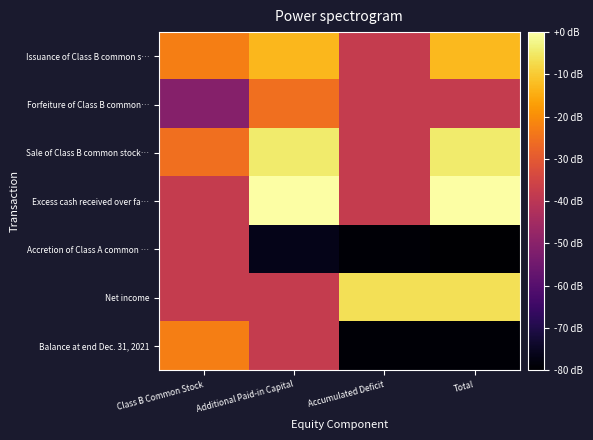

Which has a higher value, Additional Paid-in Capital or Accumulated Deficit?

Additional Paid-in Capital